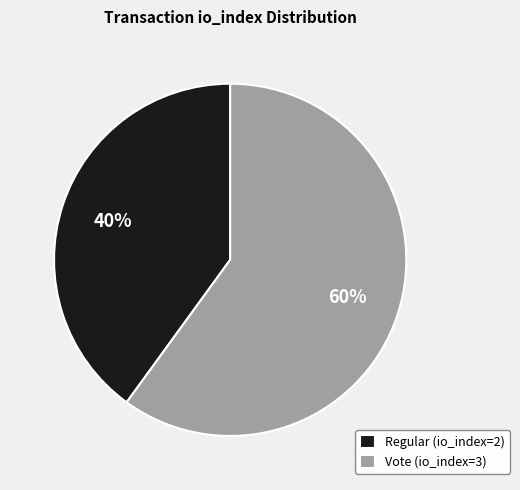

What percentage is the Vote (io_index=3) slice, to the nearest percent?

60%